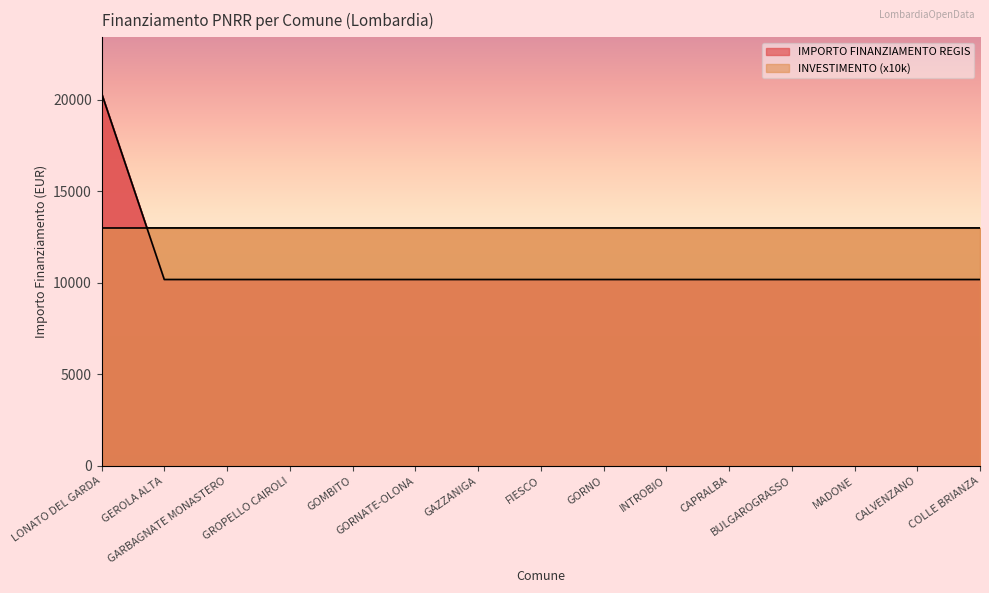

Between BULGAROGRASSO and GAZZANIGA, which is larger?

BULGAROGRASSO